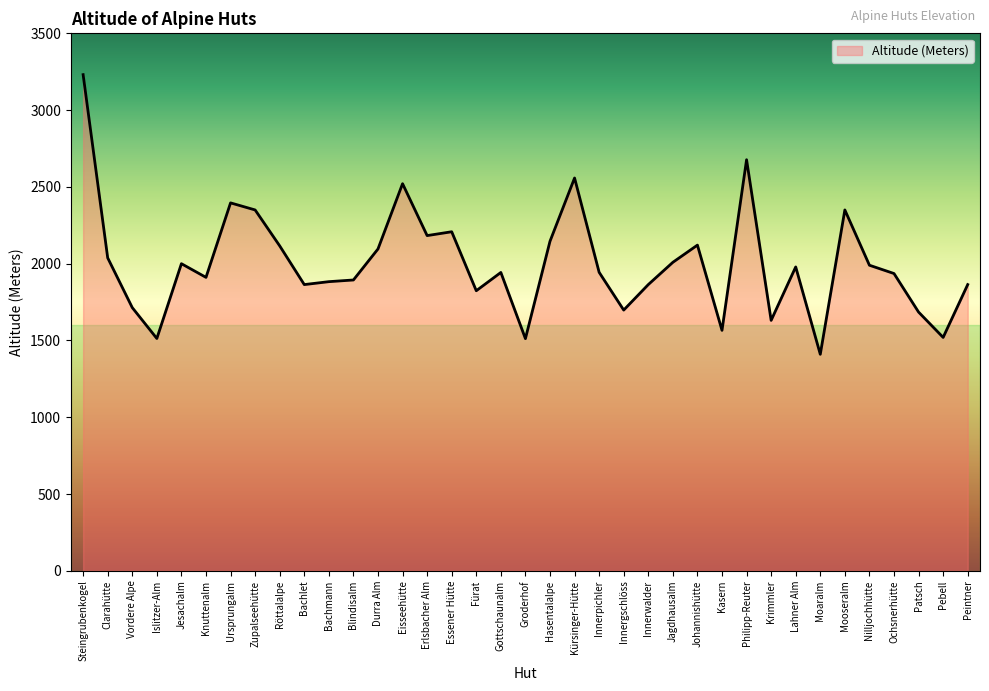

What is the approximate value at Jesachalm, to the nearest 50?

2000